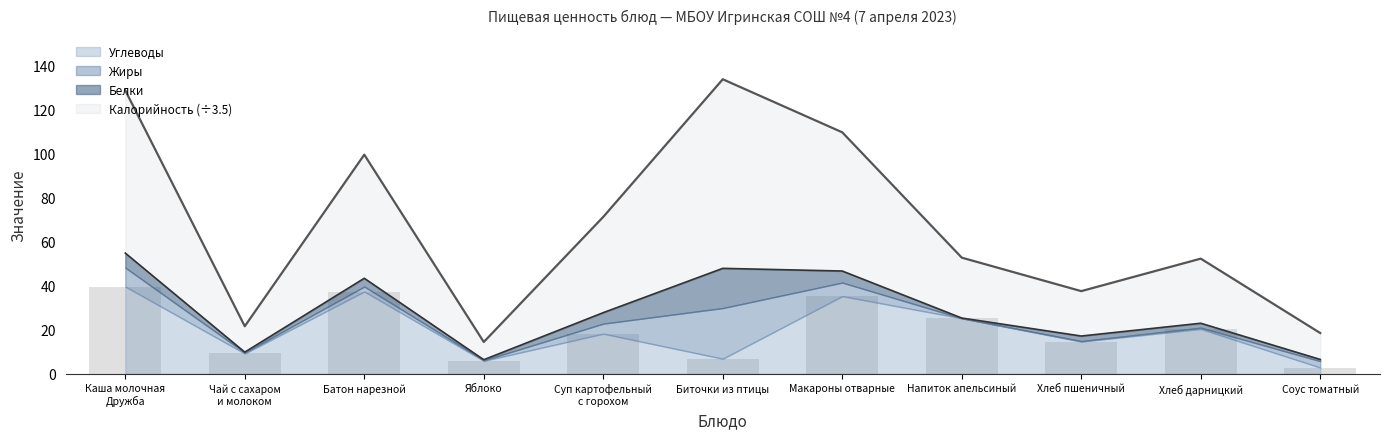

Between Чай с сахаром
и молоком and Биточки из птицы, which series saw the biggest shift?

Калорийность